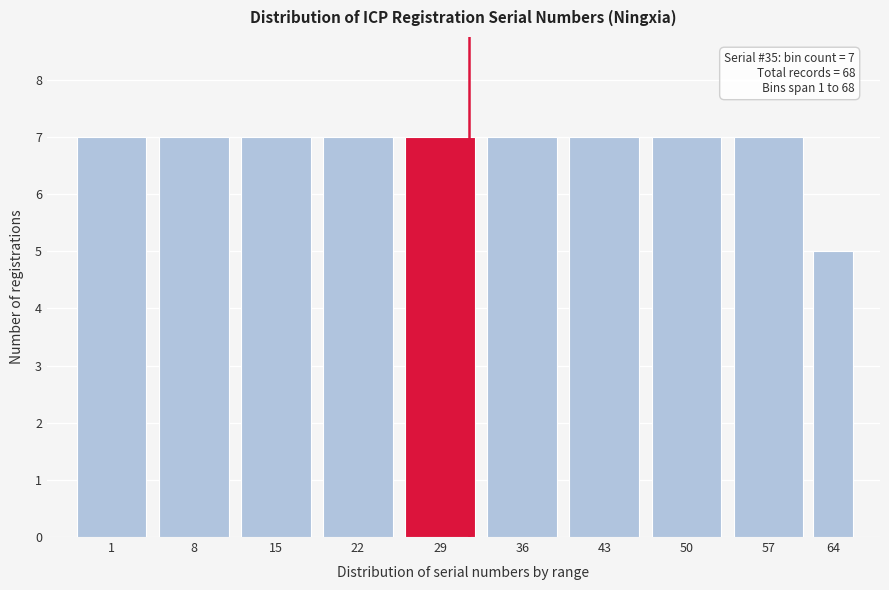

Reading left to right, transcribe all the data shown in this chart.

7	7	7	7	7	7	7	7	7	5